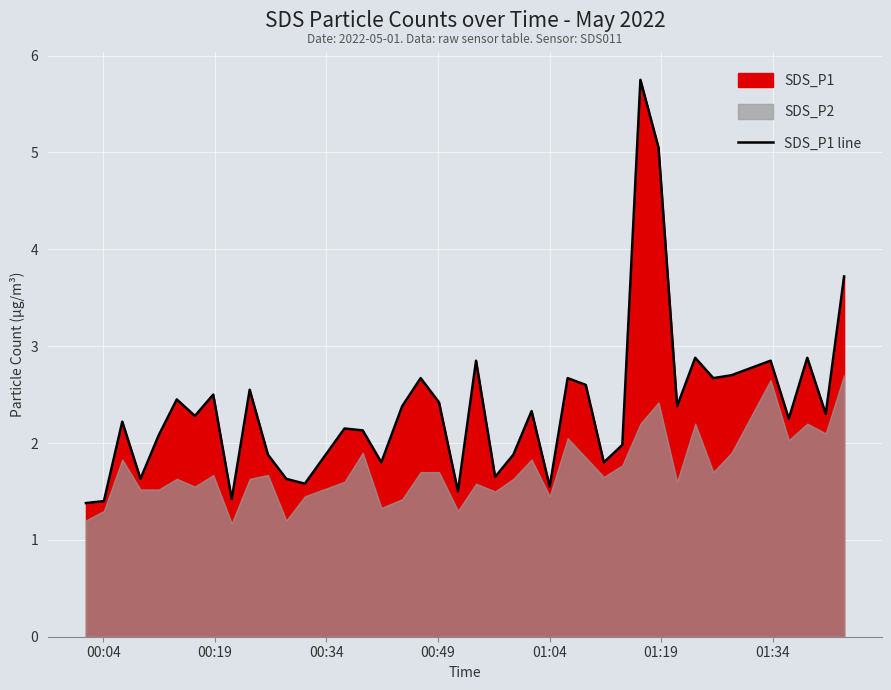

What is the highest value of the SDS_P1 line series?

5.8